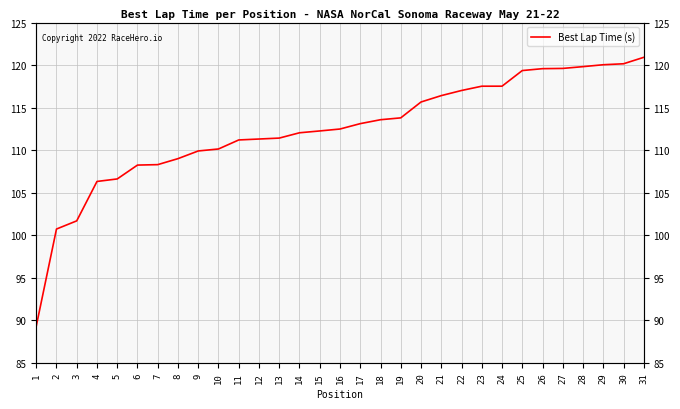

Between 17 and 29, which is larger?

29